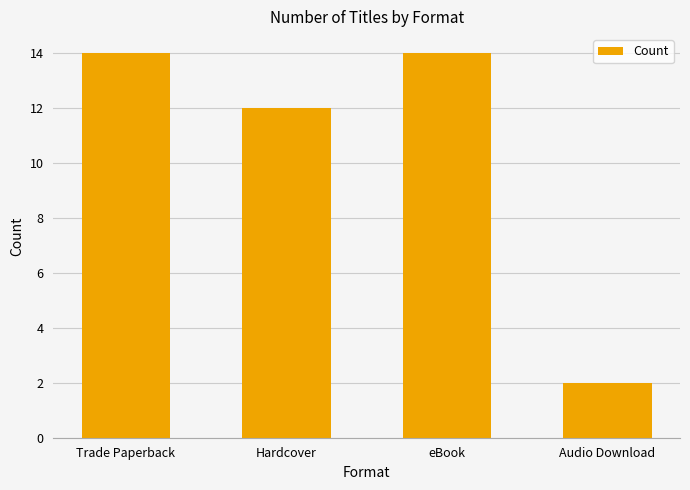

How many data points are less than 14?

2